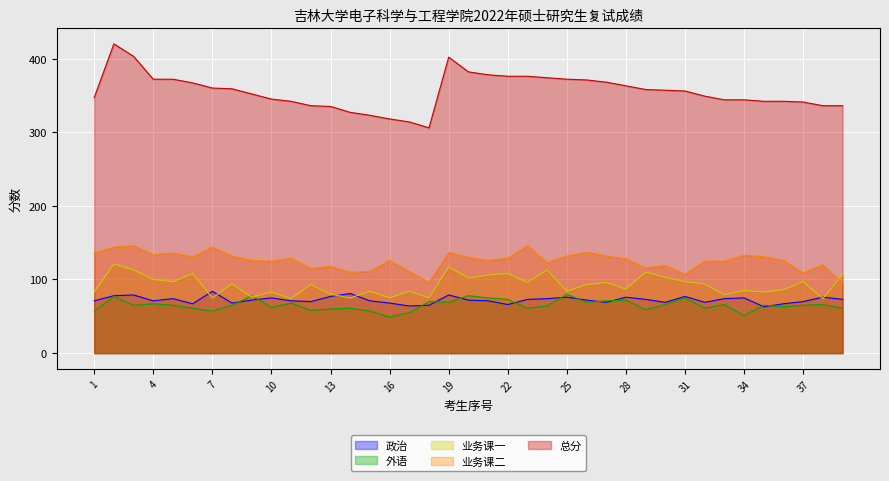

Reading left to right, what are all the values shown in this chart?

政治: 1=71	2=78	3=79	4=71	5=74	6=67	7=84	8=68	9=72	10=75	11=71	12=70	13=77	14=81	15=71	16=68	17=64	18=65	19=79	20=72	21=71	22=66	23=73	24=74	25=76	26=72	27=69	28=76	29=73	30=69	31=77	32=69	33=74	34=75	35=63	36=67	37=70	38=76	39=73
外语: 1=57	2=77	3=65	4=67	5=65	6=61	7=57	8=65	9=78	10=62	11=68	12=58	13=60	14=61	15=57	16=49	17=55	18=70	19=69	20=78	21=75	22=73	23=61	24=64	25=80	26=69	27=71	28=72	29=59	30=66	31=75	32=61	33=66	34=51	35=65	36=63	37=65	38=66	39=61
业务课一: 1=83	2=121	3=113	4=100	5=97	6=108	7=75	8=94	9=76	10=83	11=74	12=93	13=80	14=75	15=84	16=75	17=84	18=75	19=117	20=102	21=106	22=108	23=96	24=113	25=84	26=93	27=96	28=87	29=110	30=103	31=97	32=94	33=79	34=85	35=83	36=86	37=97	38=74	39=107
业务课二: 1=136	2=144	3=146	4=134	5=136	6=131	7=144	8=132	9=126	10=125	11=129	12=115	13=118	14=110	15=111	16=126	17=111	18=96	19=137	20=130	21=126	22=129	23=146	24=123	25=132	26=137	27=132	28=128	29=116	30=119	31=107	32=125	33=125	34=133	35=131	36=126	37=109	38=120	39=95
总分: 1=347	2=420	3=403	4=372	5=372	6=367	7=360	8=359	9=352	10=345	11=342	12=336	13=335	14=327	15=323	16=318	17=314	18=306	19=402	20=382	21=378	22=376	23=376	24=374	25=372	26=371	27=368	28=363	29=358	30=357	31=356	32=349	33=344	34=344	35=342	36=342	37=341	38=336	39=336